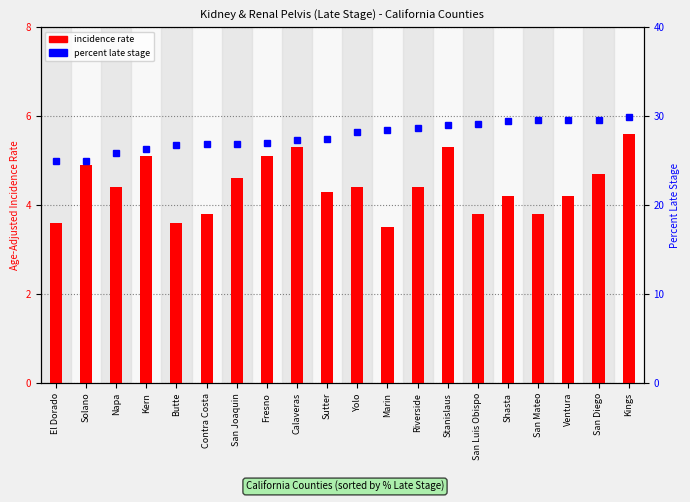

Rank the series by their maximum value, from highest to lowest.

percent late stage, incidence rate